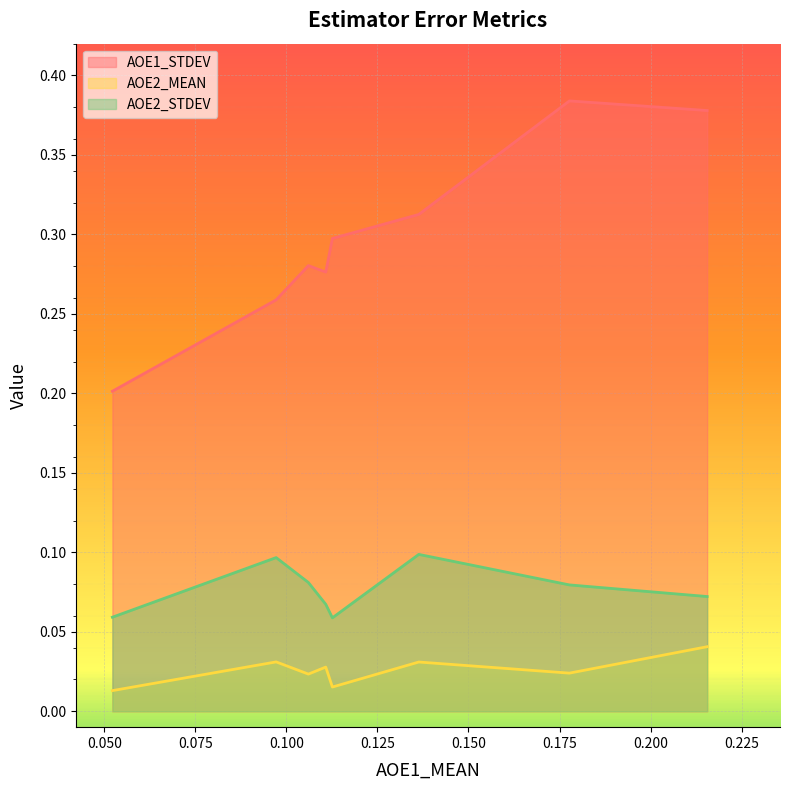

The value of AOE2_STDEV at schreiber2017/ismir2017 is 0.1. True or false?

False